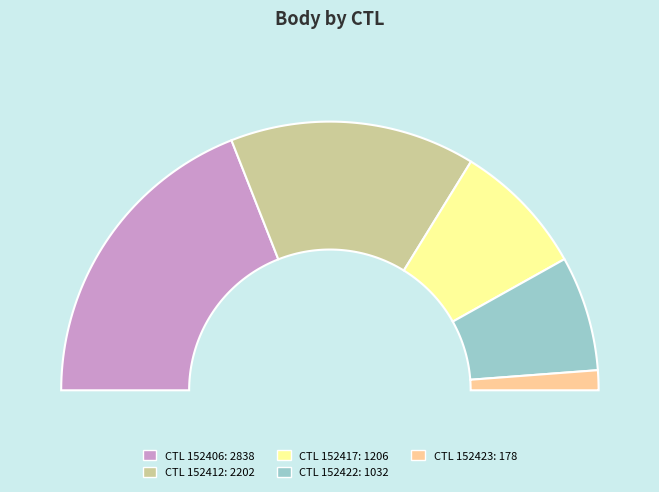

To the nearest percent, what portion does 152412 represent?

30%